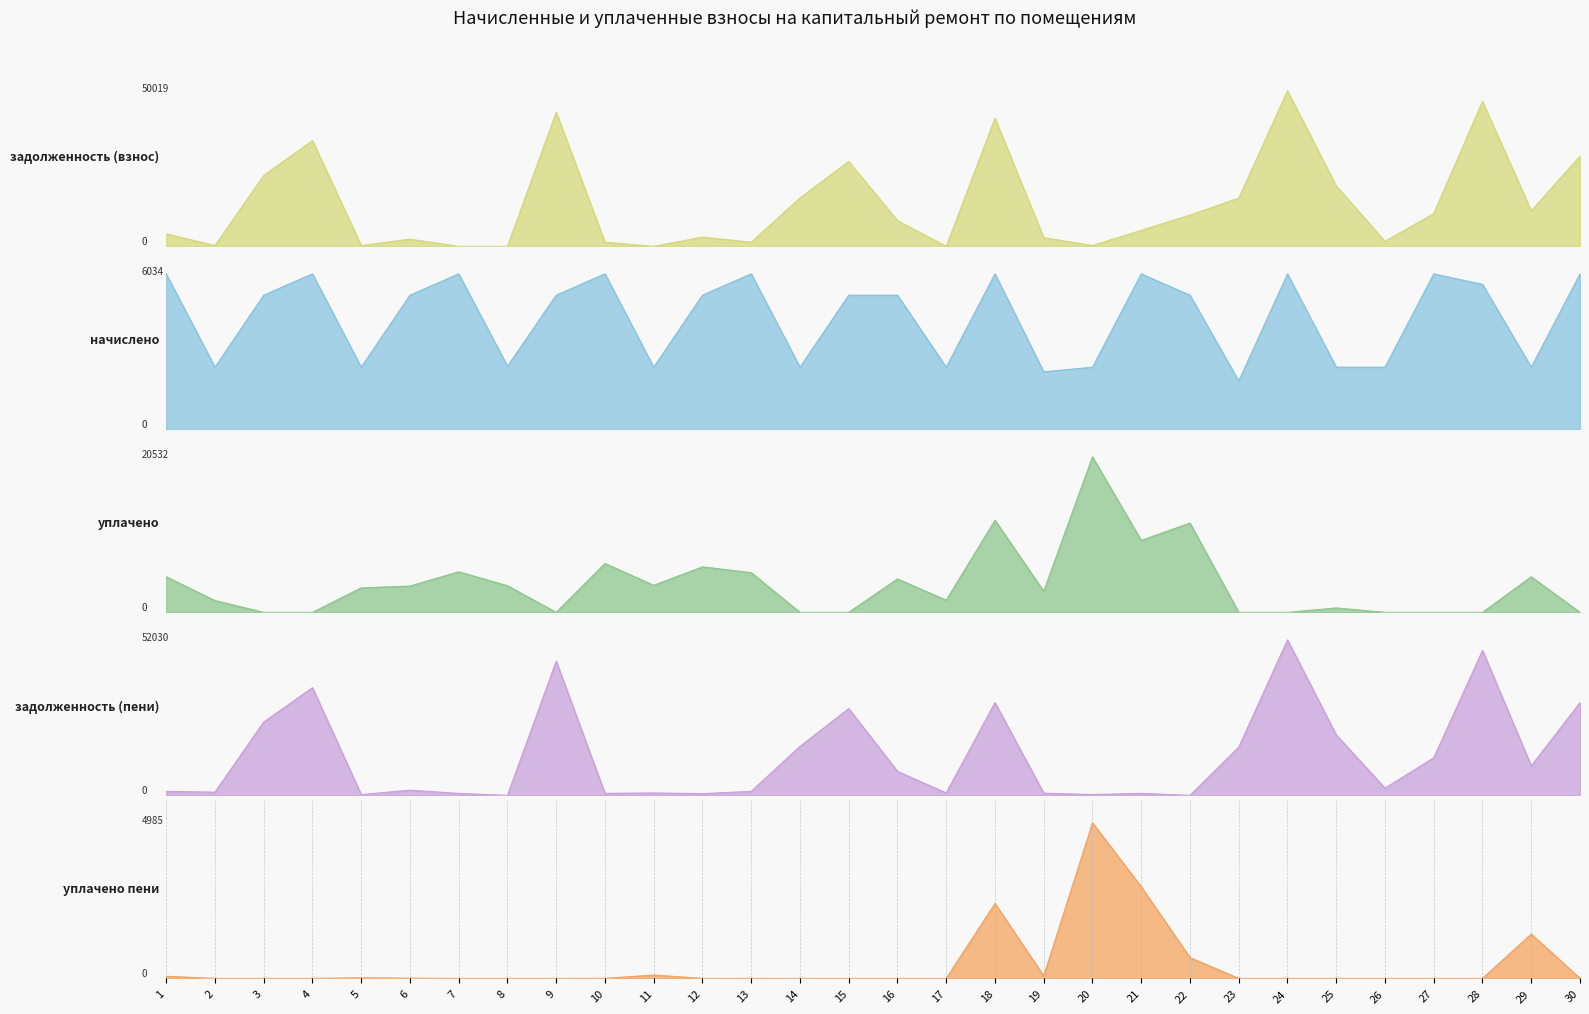

What is the sum of all уплачено пени values?

12684.8